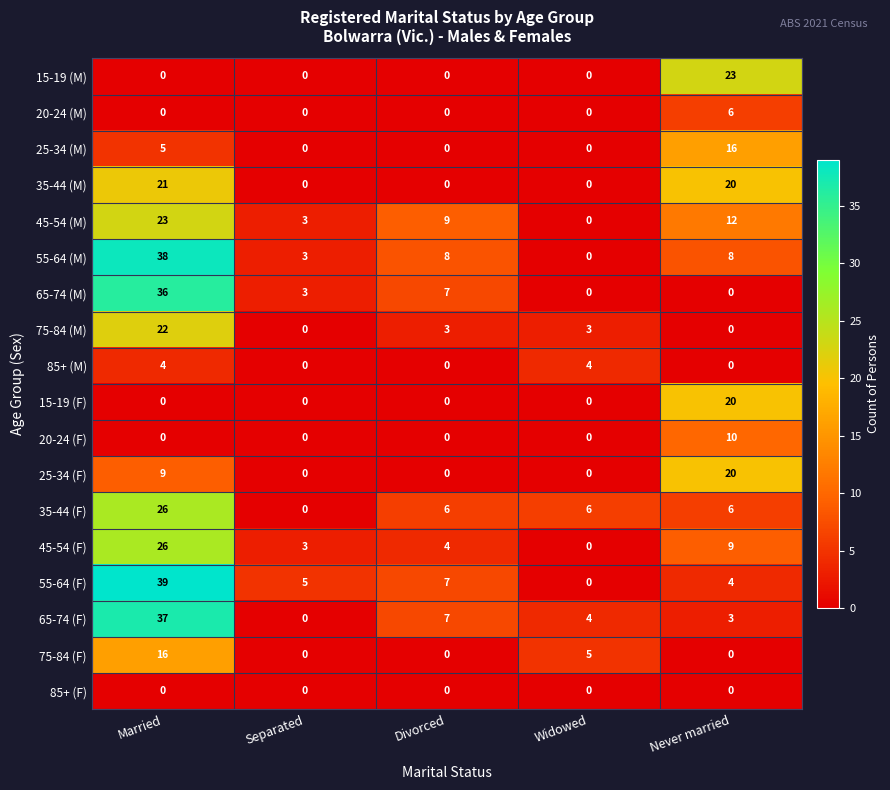

Rank the categories by 65-74 (F) value from highest to lowest.

Married, Divorced, Widowed, Never married, Separated